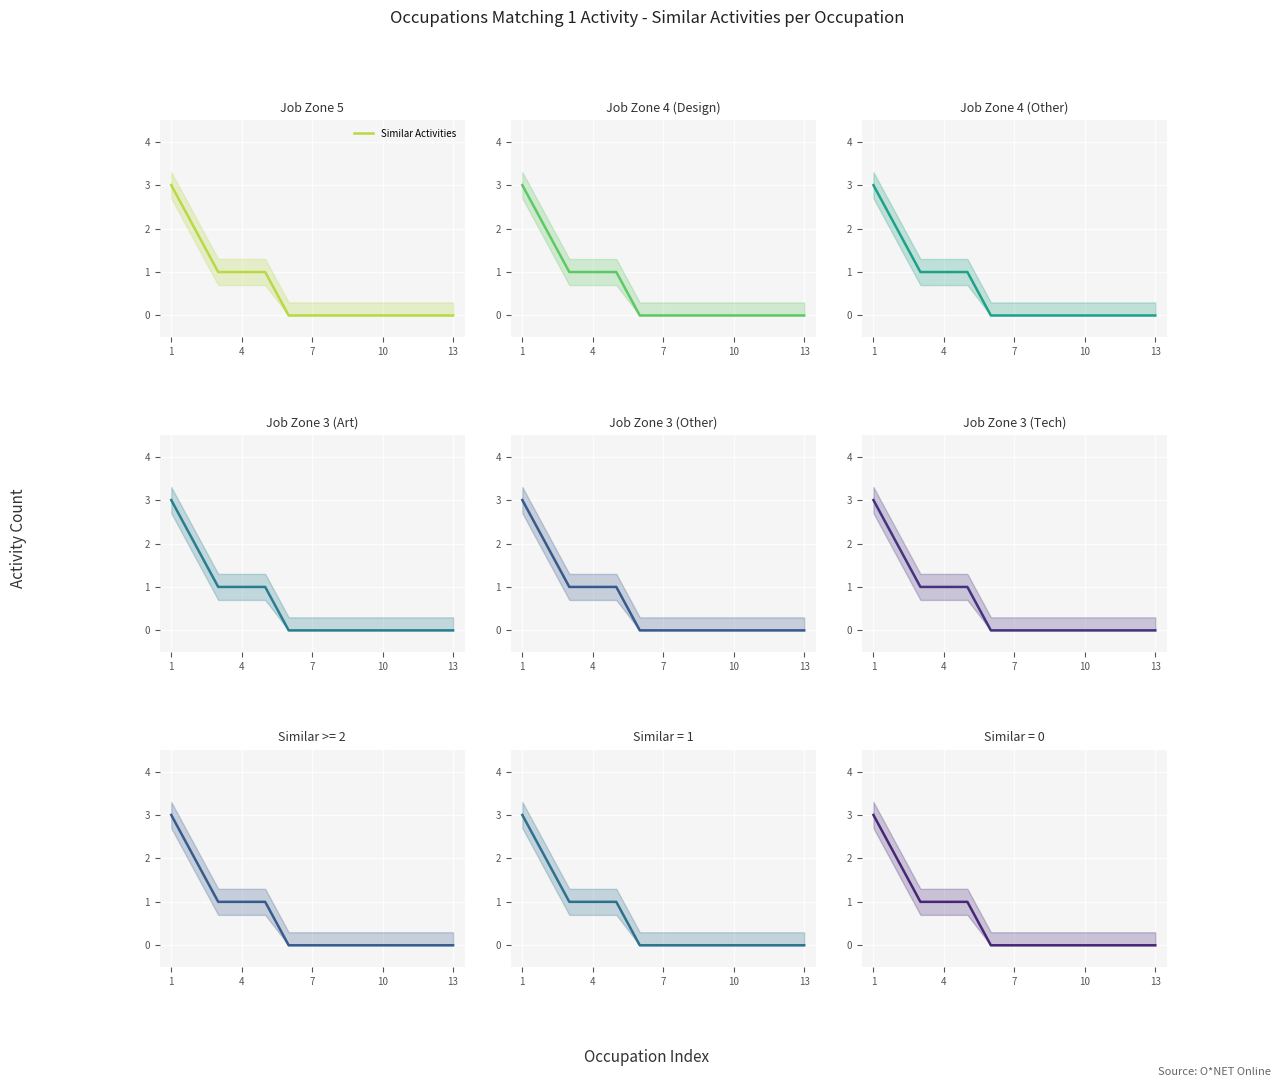

Reading left to right, what are all the values shown in this chart?

3	2	1	1	1	0	0	0	0	0	0	0	0